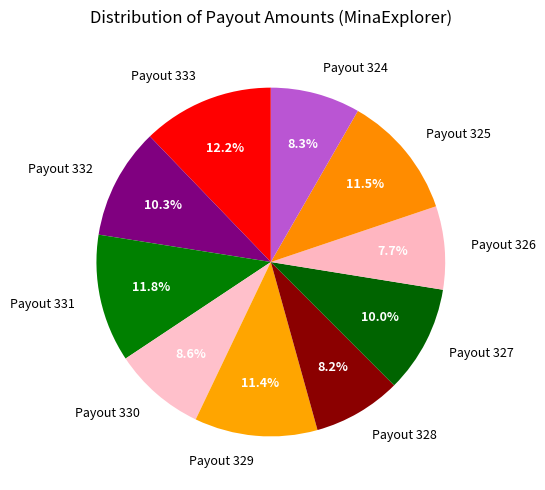

Count the number of slices in the pie.

10